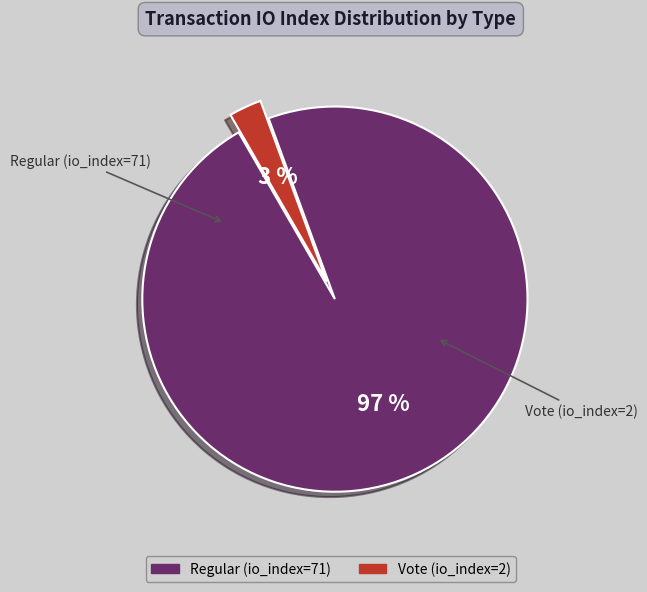

To the nearest percent, what is the average slice percentage?

50%